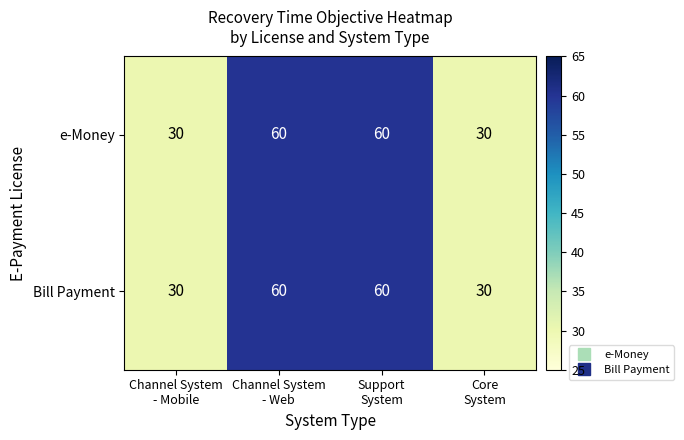

What is the highest value of the e-Money series?

60